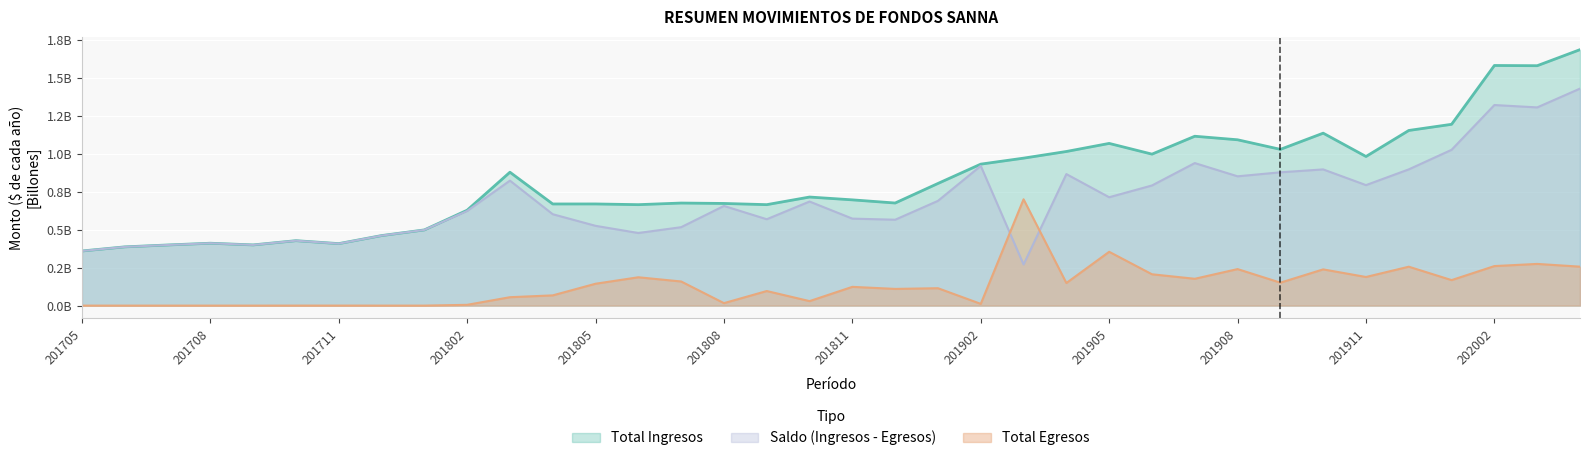

Rank the series by their average value, from lowest to highest.

Total Egresos, Saldo (Ingresos - Egresos), Total Ingresos